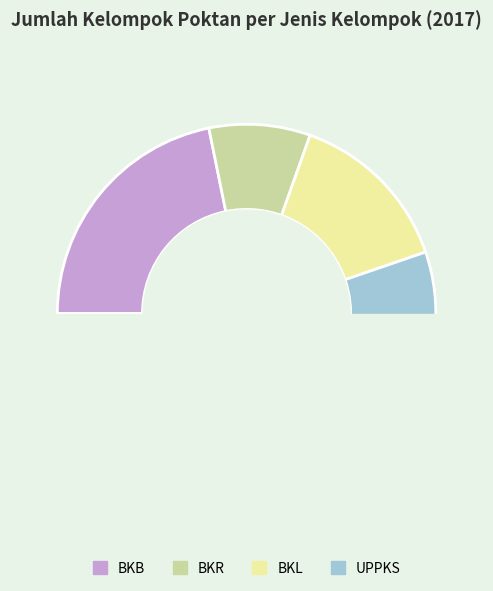

True or false: BKB accounts for 16% of the total.

False